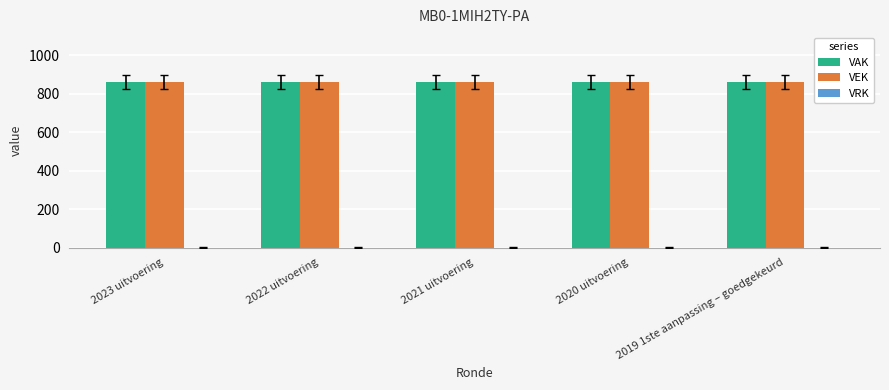

How many groups of bars are there?

5